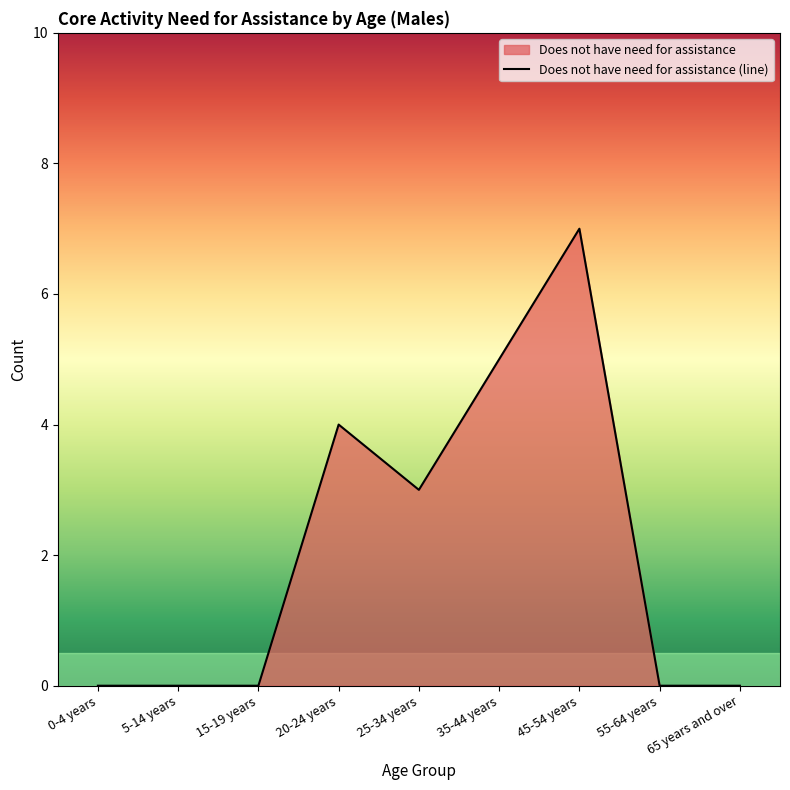

What is the change in value from 0-4 years to 25-34 years?

+3